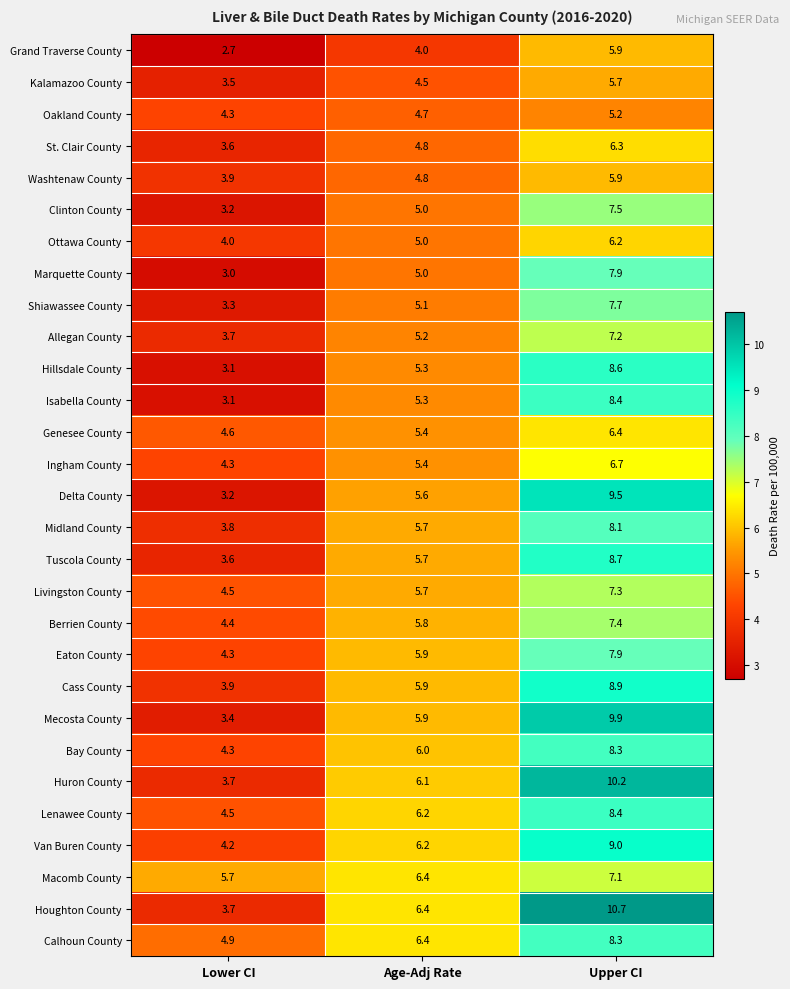

What is the total value across all series at Age-Adj Rate?

159.4